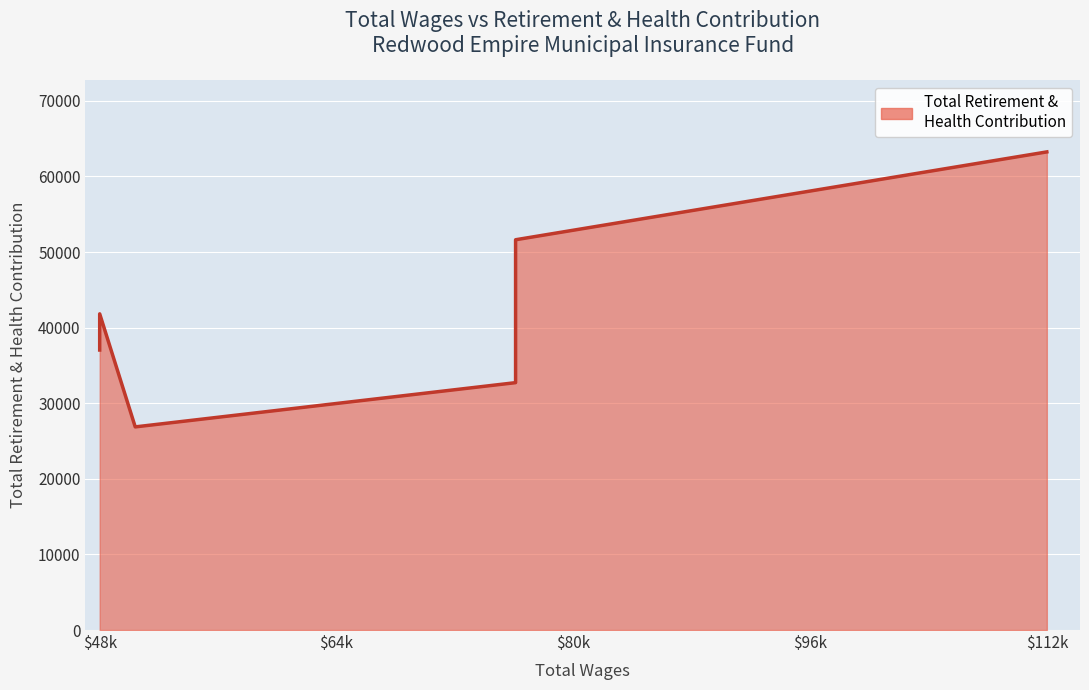

How many values exceed 41824?

2